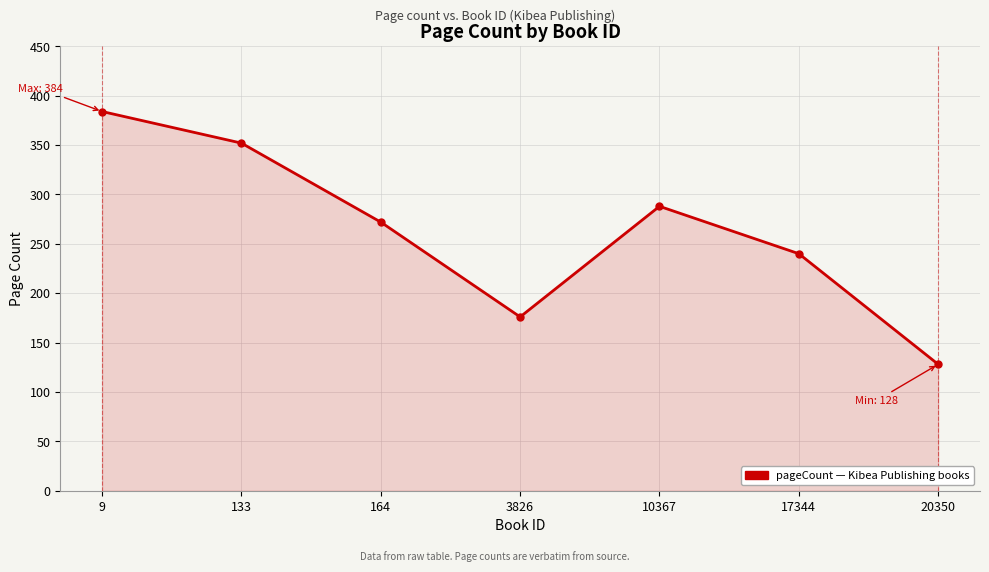

The chart shows a value of 410 at 164. True or false?

False